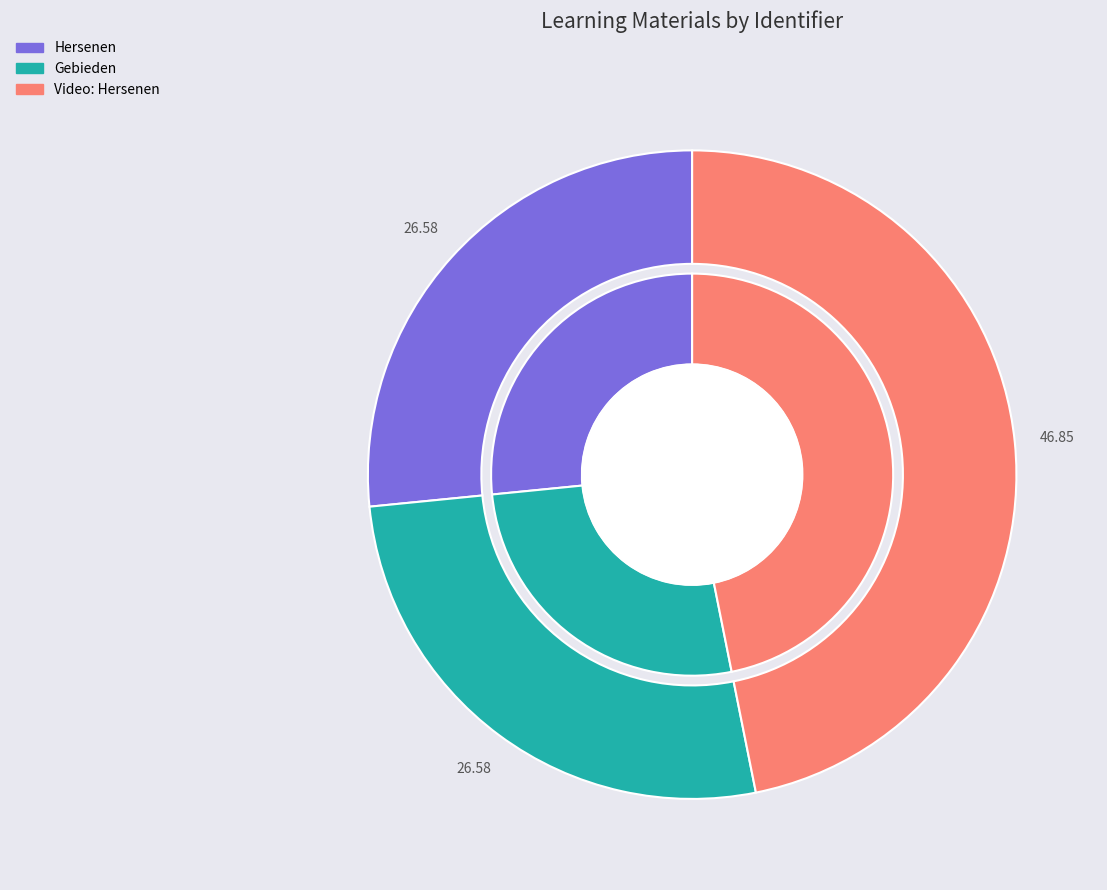

To the nearest percent, what is the combined percentage of Gebieden and Video: Hersenen?

73%